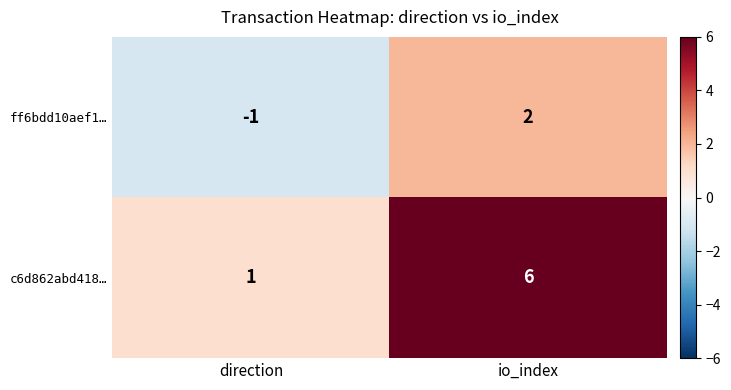

List the series in order of their peak value, lowest first.

ff6bdd10aef1…, c6d862abd418…